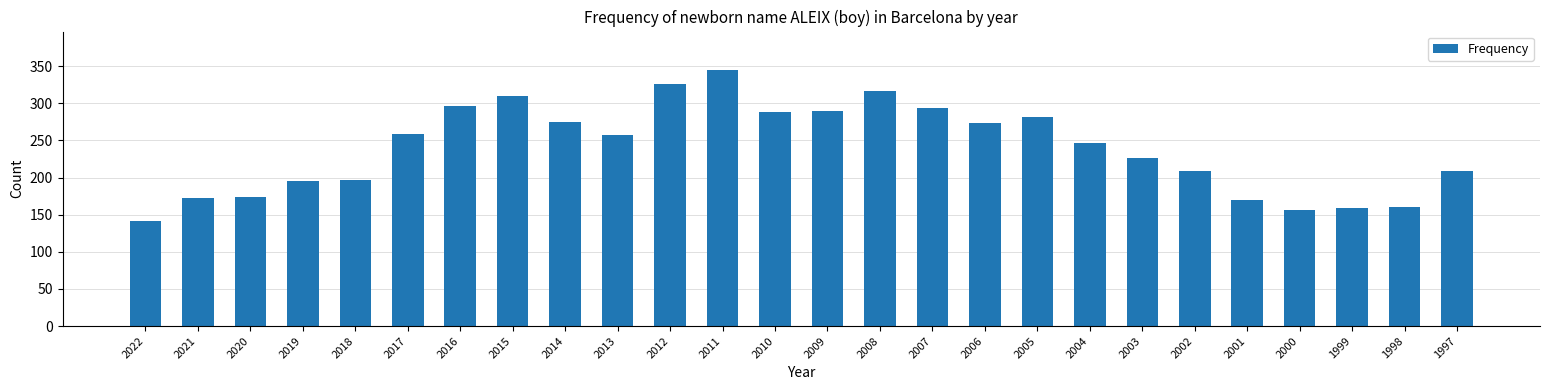

What is the average value?

240